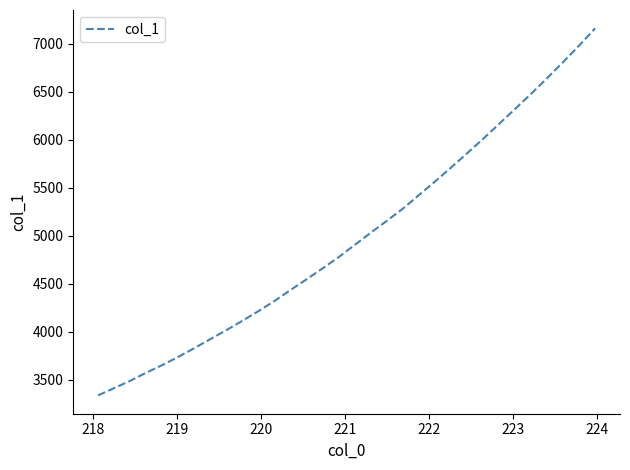

What is the maximum value shown in the chart?

7161.4